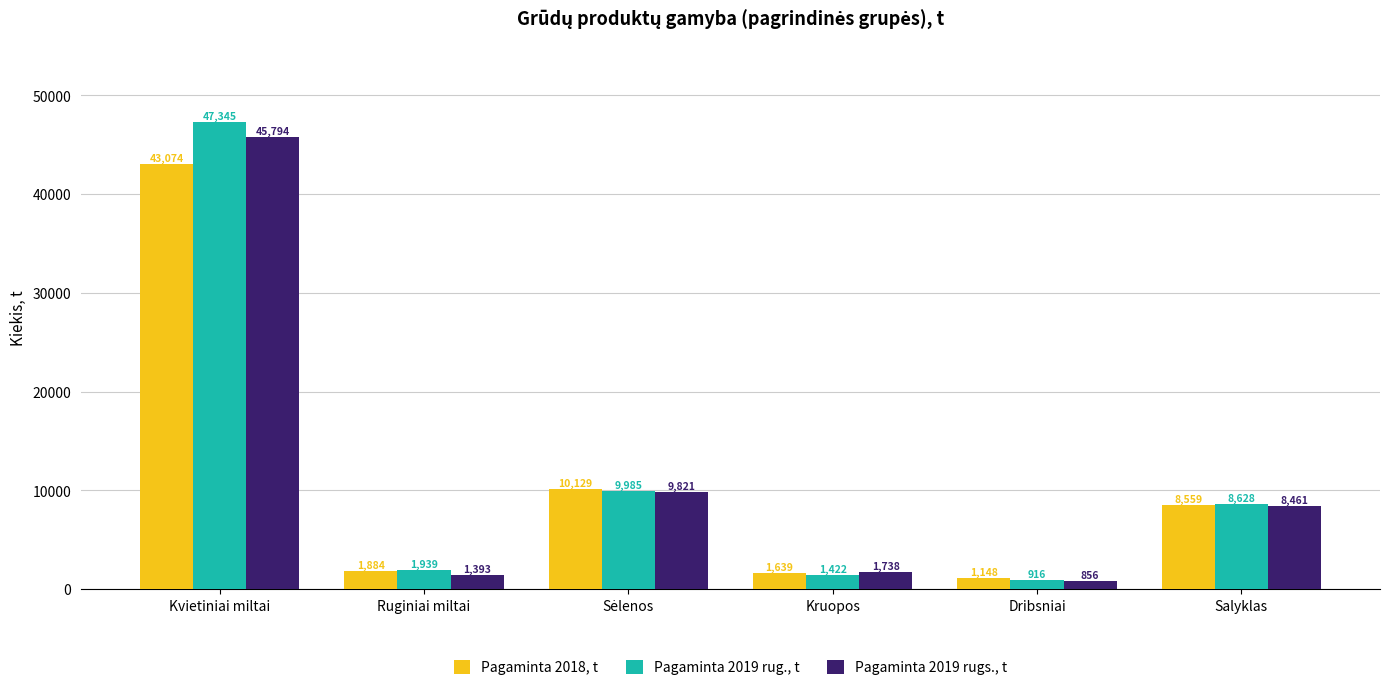

What is the approximate value of Pagaminta 2018, t at Dribsniai?

1148.1